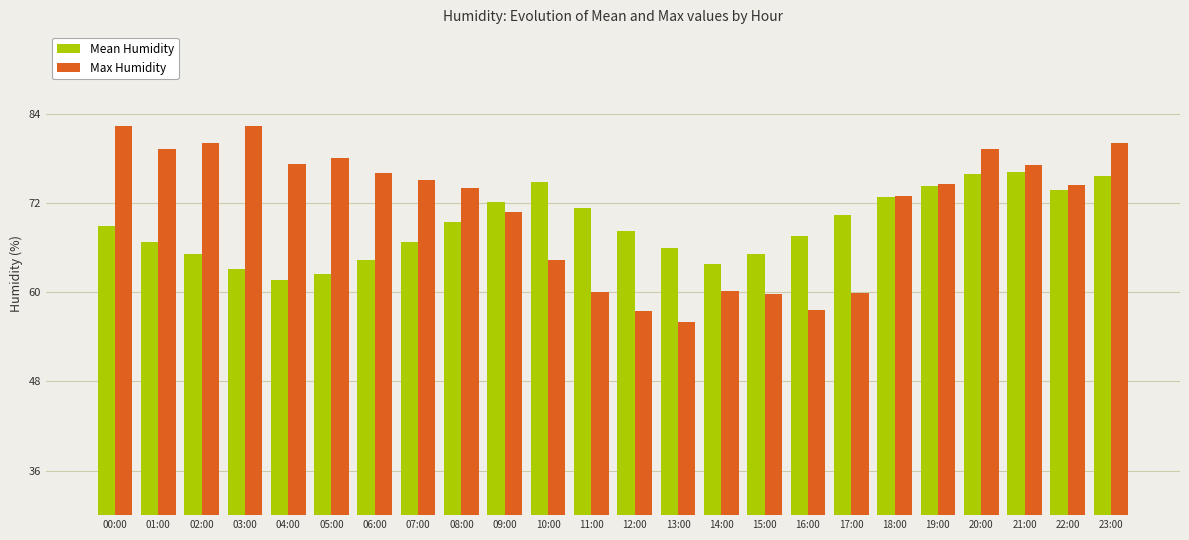

Is it true that Mean Humidity equals 134.5 at 10:00?

False